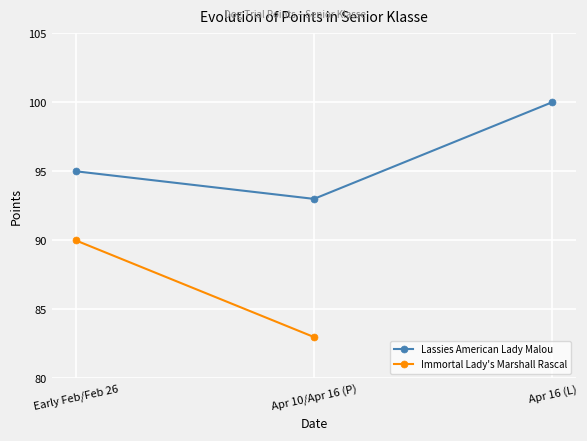

The Lassies American Lady Malou series shows 93 at Apr 10/Apr 16 (P). True or false?

True